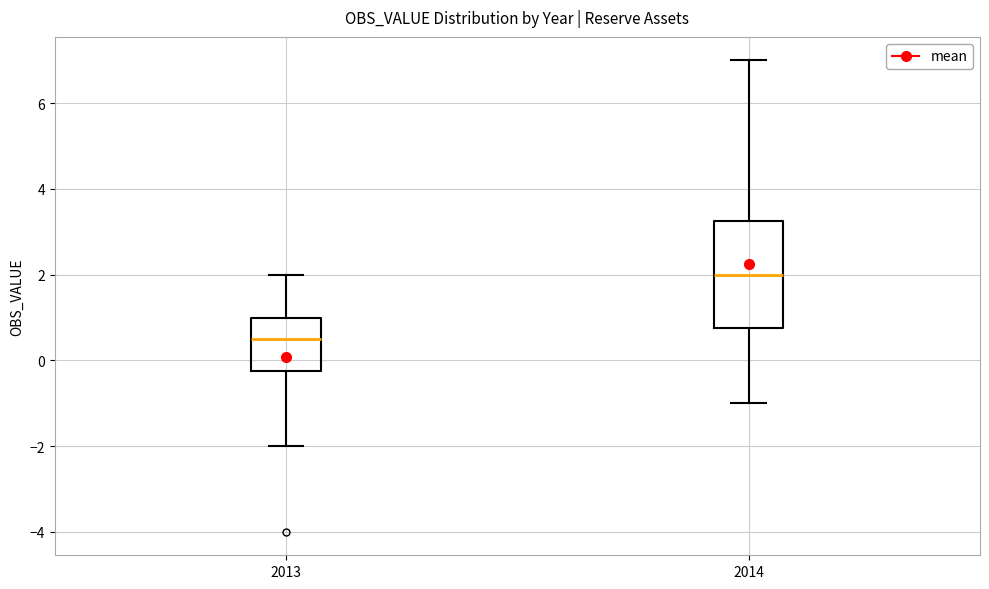

Reading left to right, transcribe this box plot: for each box, give where its median line is, the range the box spans, and where its two whiskers end, as read against the y-axis. The values are not printed on the chart, so give them approximately, as read against the axis.

2013: median 0.6, box -0.2 to 1.0, whiskers -2.0 to 2.0
2014: median 2.0, box 0.8 to 3.2, whiskers -1.0 to 7.0